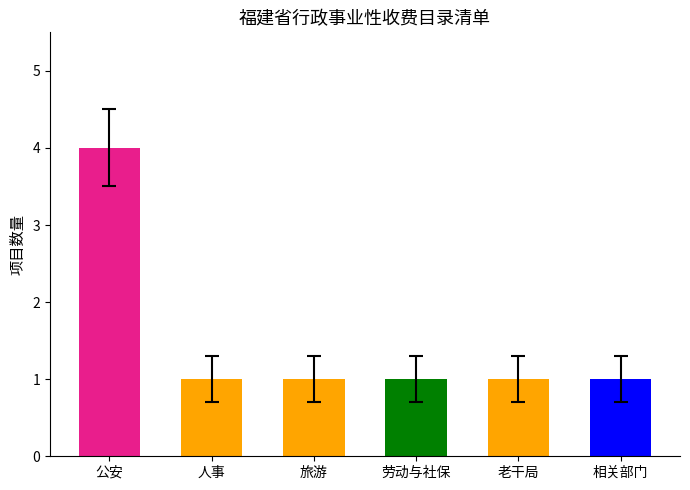

Is it true that the value at 公安 is 4?

True